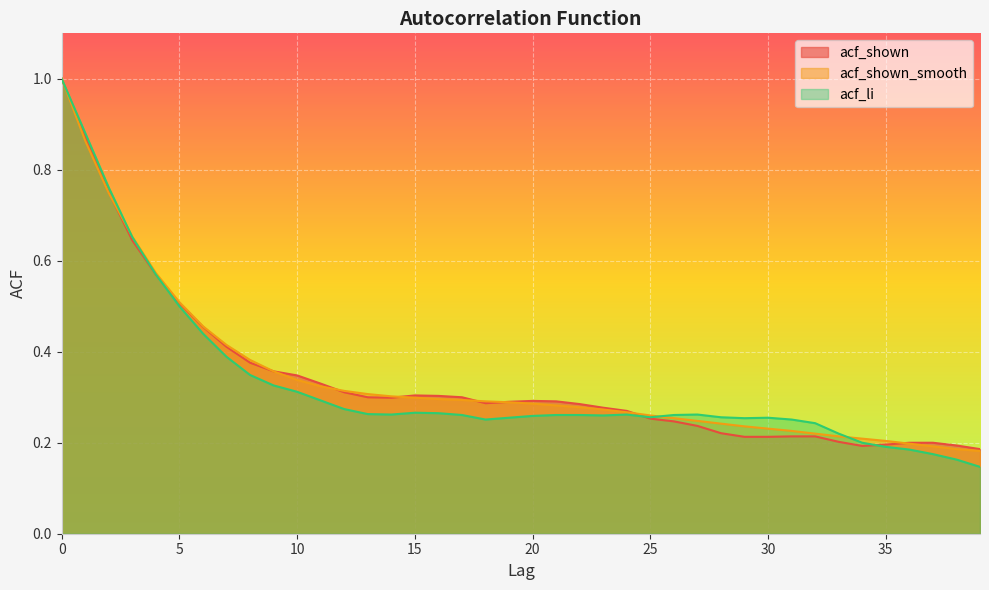

What is the difference between the maximum and minimum values in the acf_shown series?

0.8